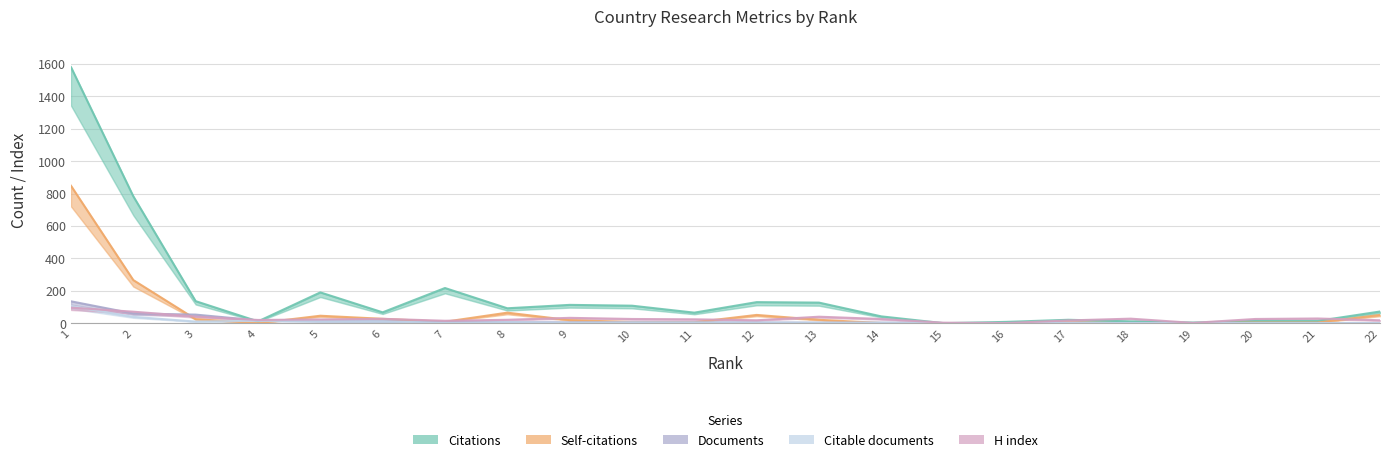

Which series has the widest spread of values?

Citations